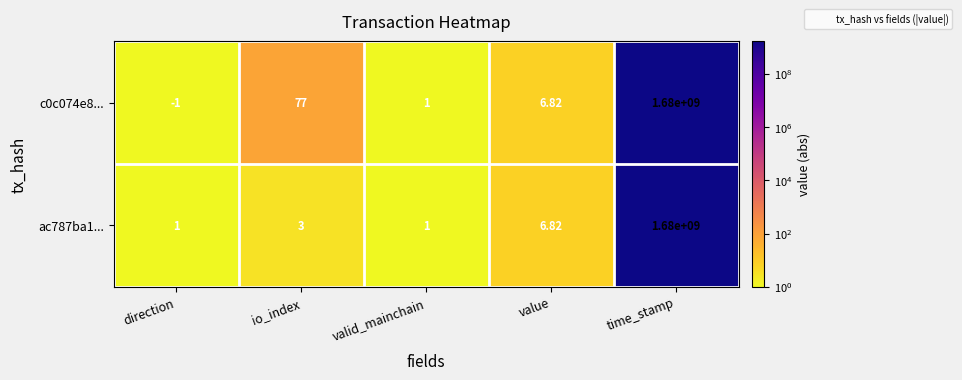

List the labels in order of c0c074e8... value, smallest first.

direction, valid_mainchain, value, io_index, time_stamp